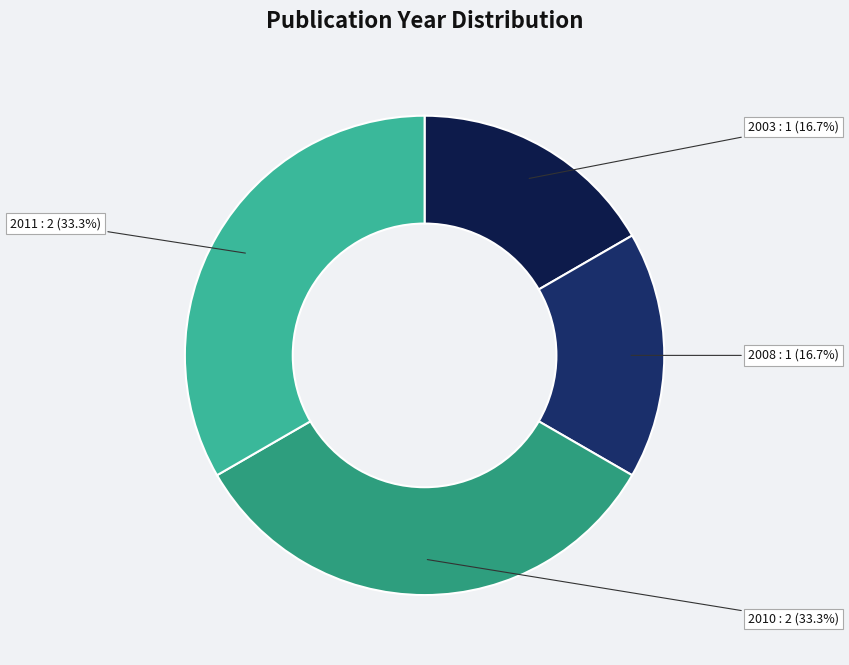

How many slices are in this pie chart?

4